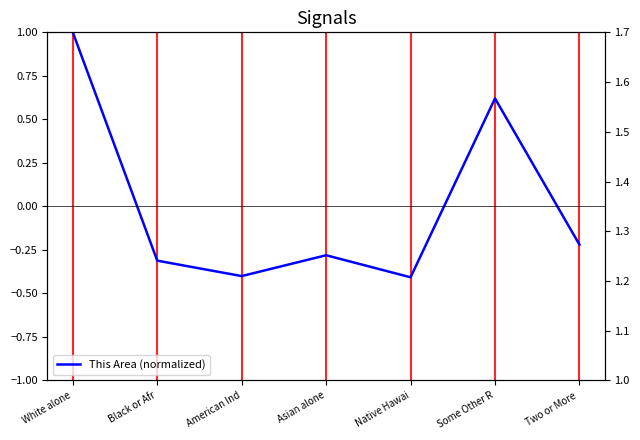

Which label corresponds to the largest value in the chart?

White alone